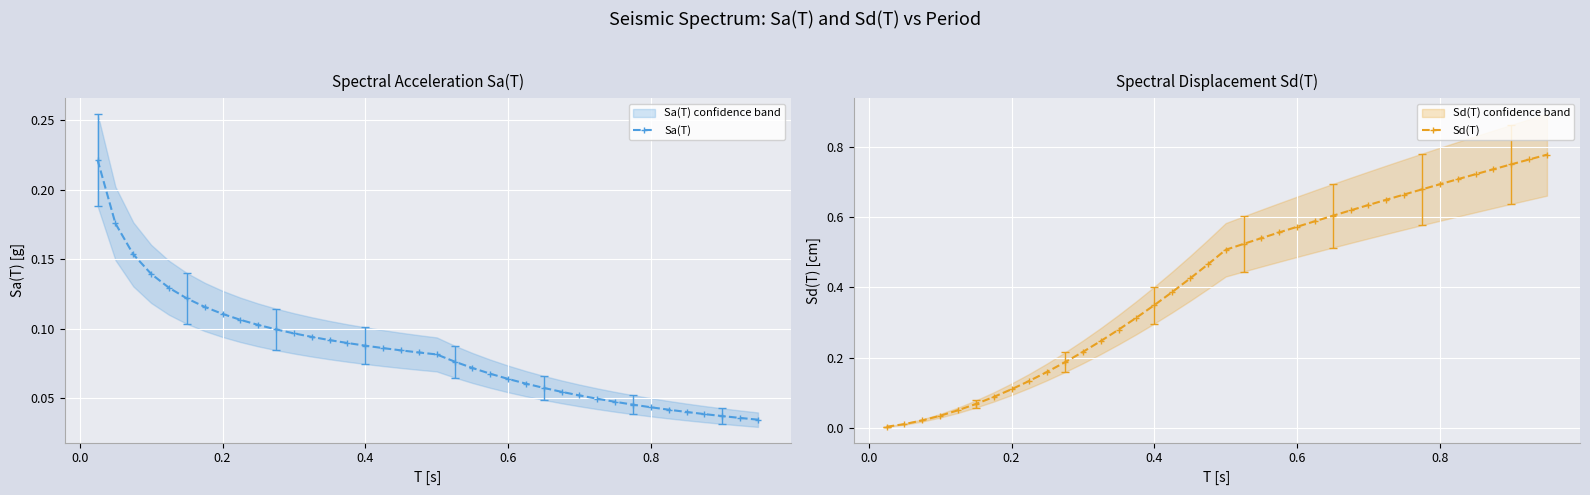

True or false: Sd(T) has a value of 0.2 at 0.4.

False